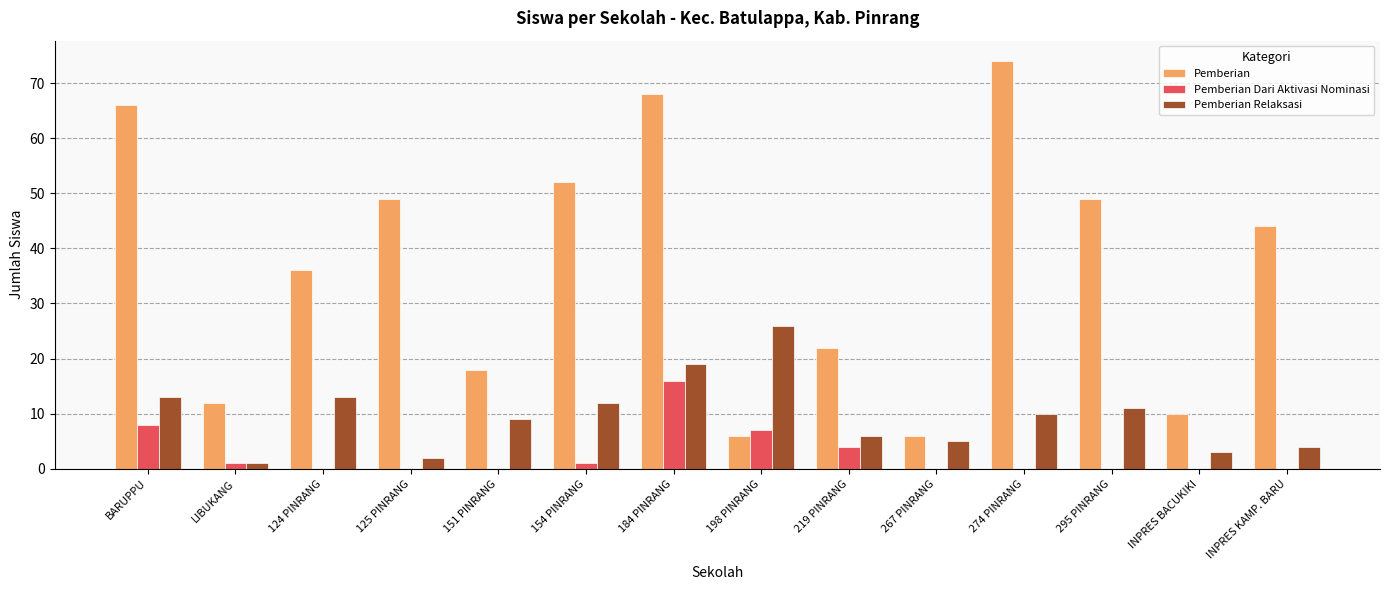

The value of Pemberian Dari Aktivasi Nominasi at LIBUKANG is 1. True or false?

True